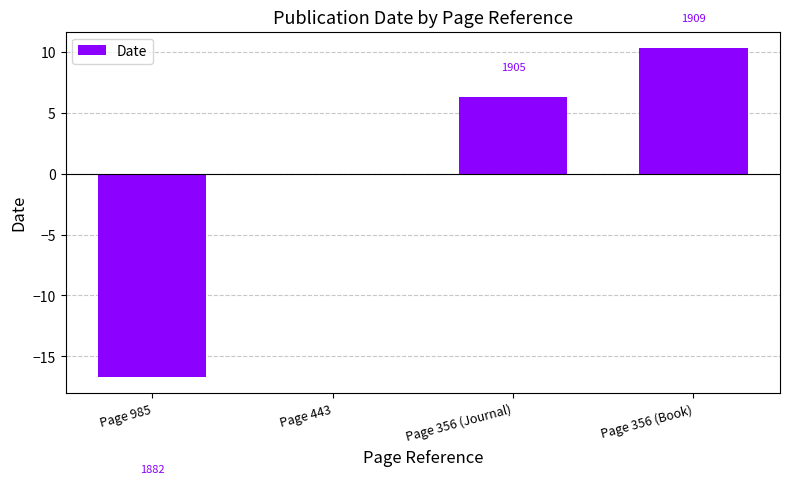

Are the bars horizontal?

No